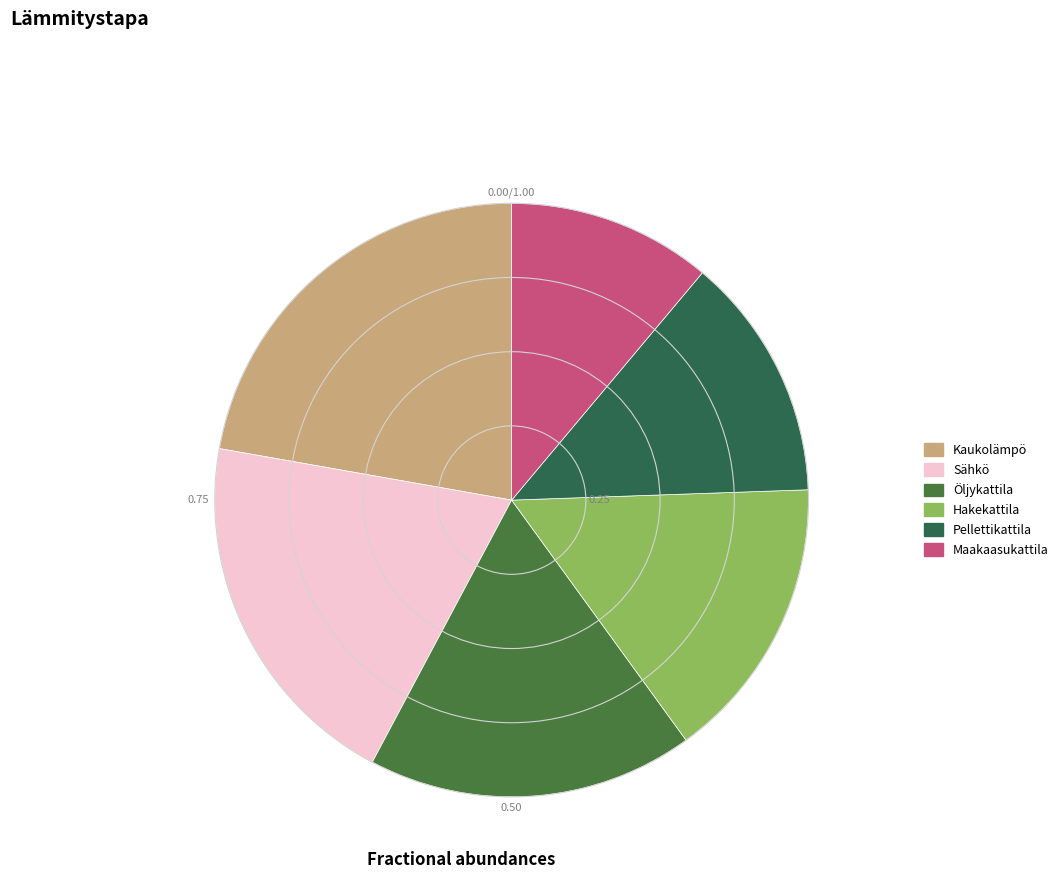

What is the change in value from Öljykattila to Hakekattila?

-0.1